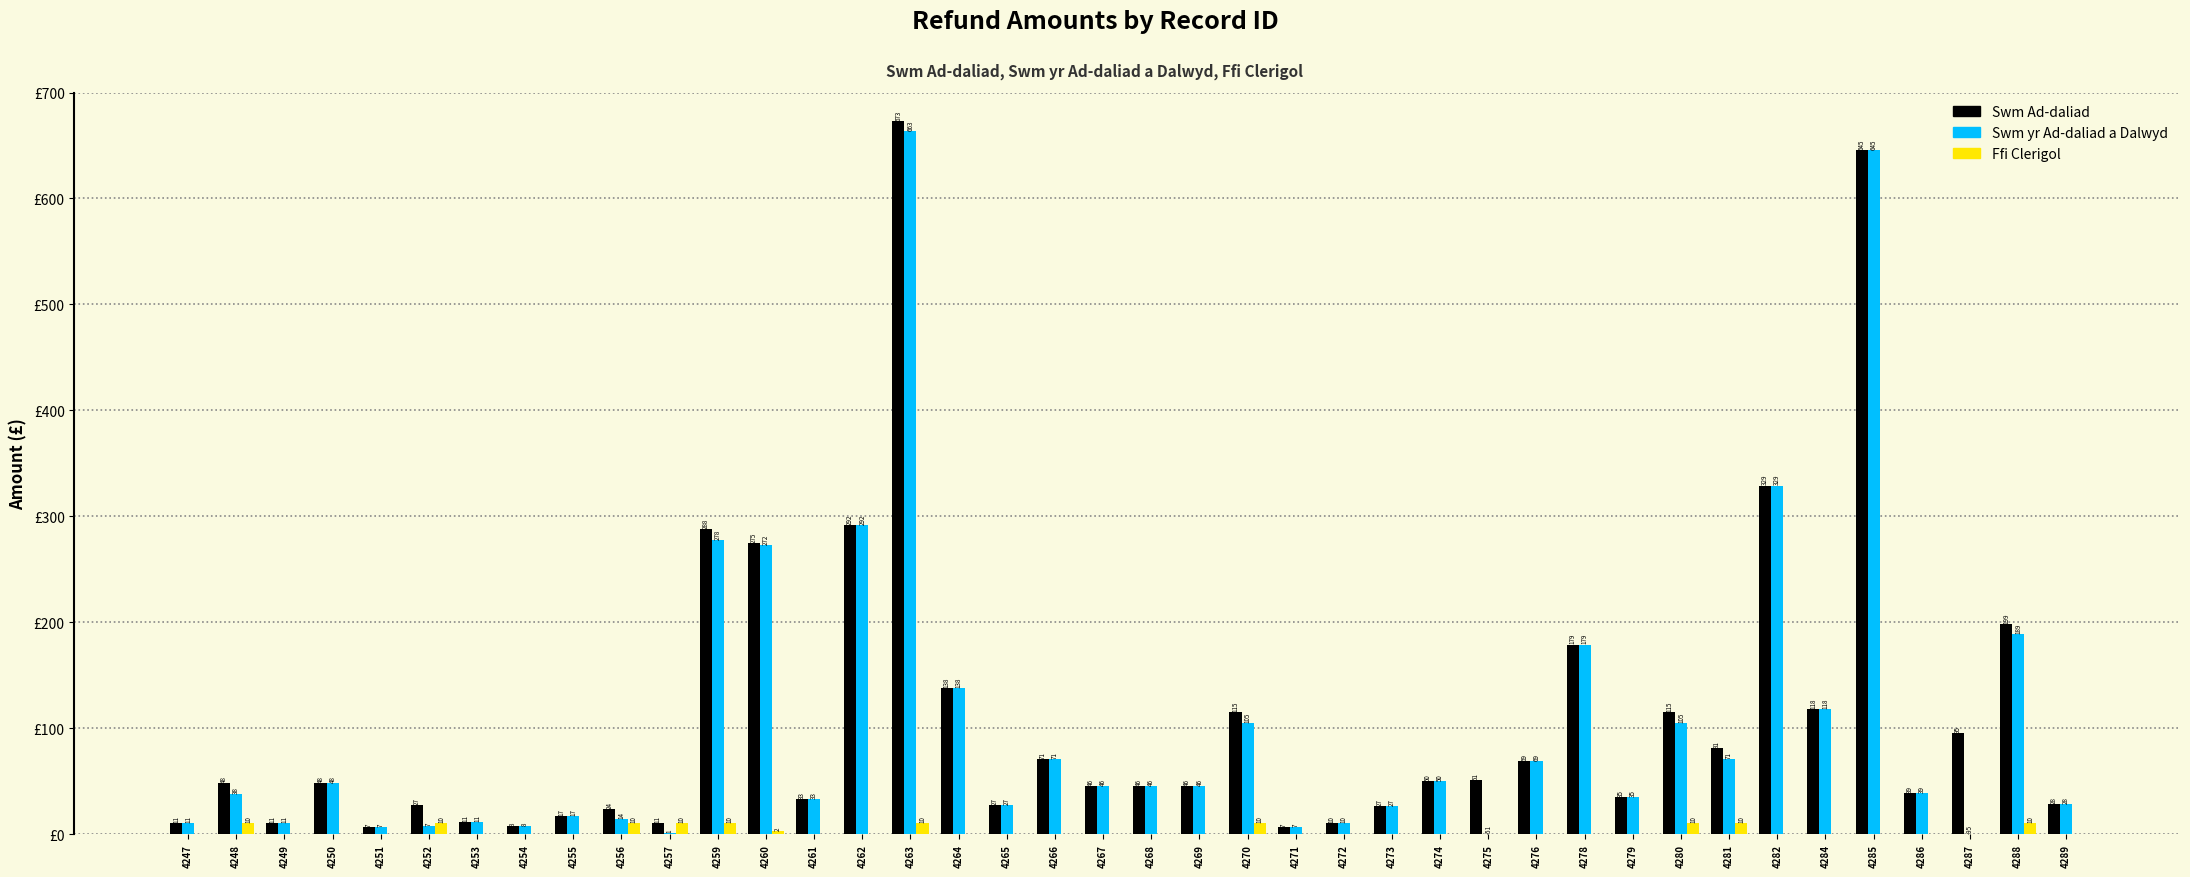

At which category is the sum across all series the highest?

4263